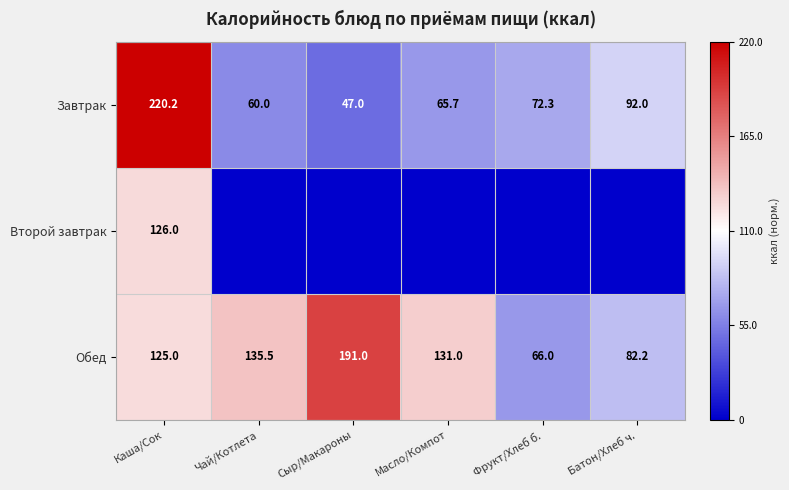

What is the total value across all series at Каша/Сок?

471.2